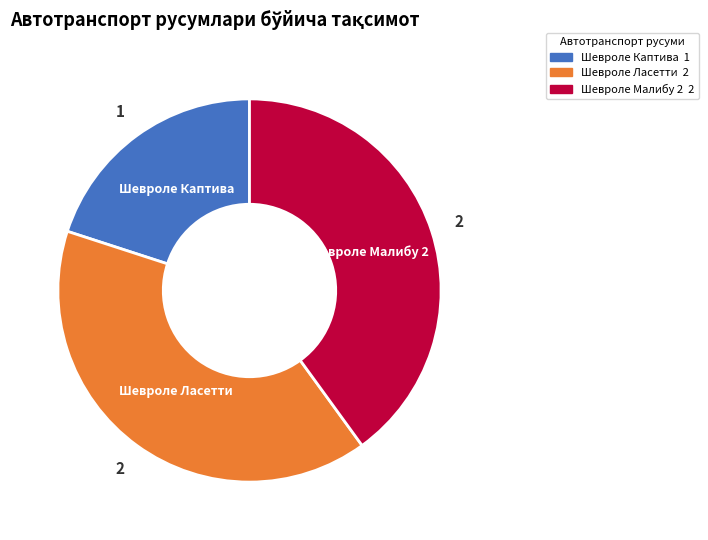

True or false: Шевроле Каптива accounts for 20% of the total.

True